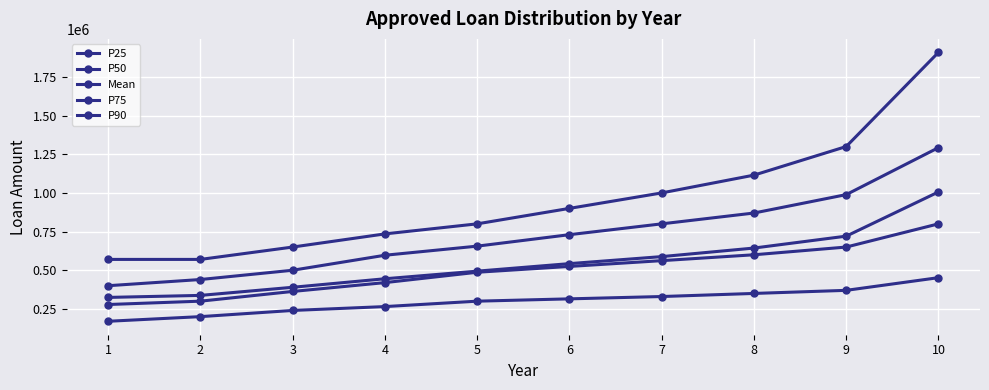

Where does the Mean series first go above 542757?

6